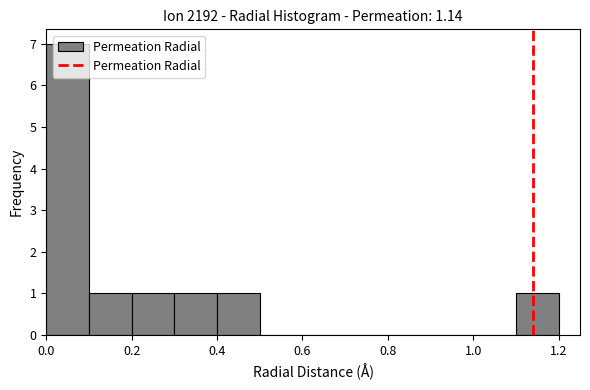

How tall is the bar that spans 0.2 to 0.3 on the x-axis? The values are not printed on the chart, so give them approximately, as read against the axis.

1